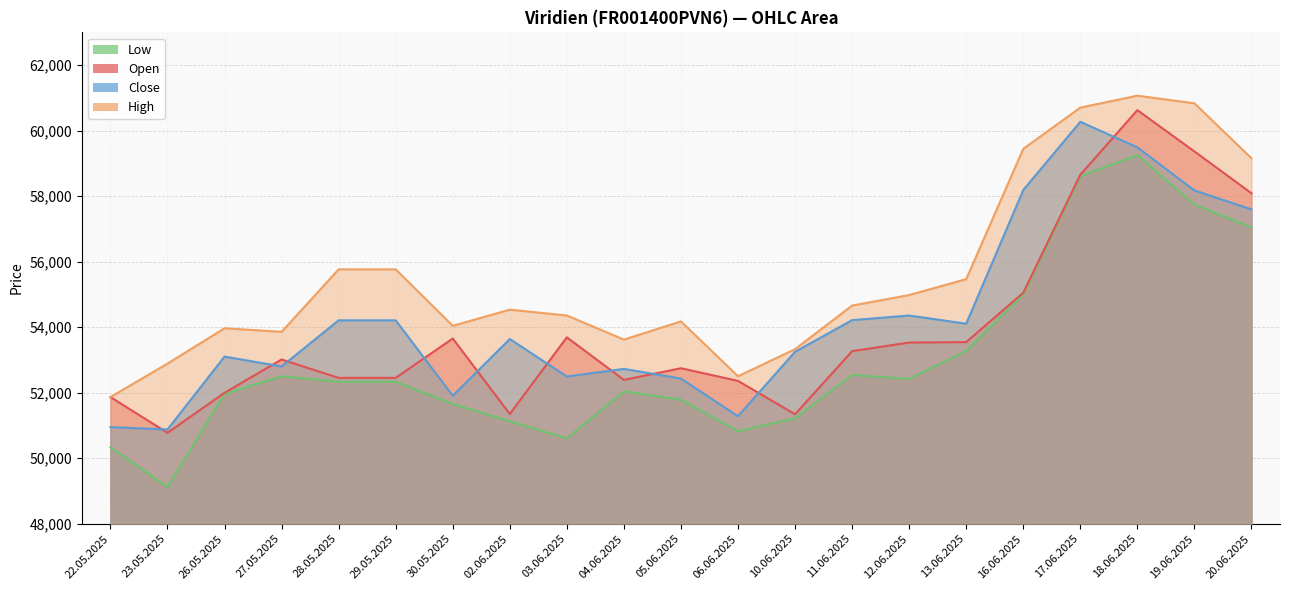

What is the label of the 2nd point from the left?

23.05.2025